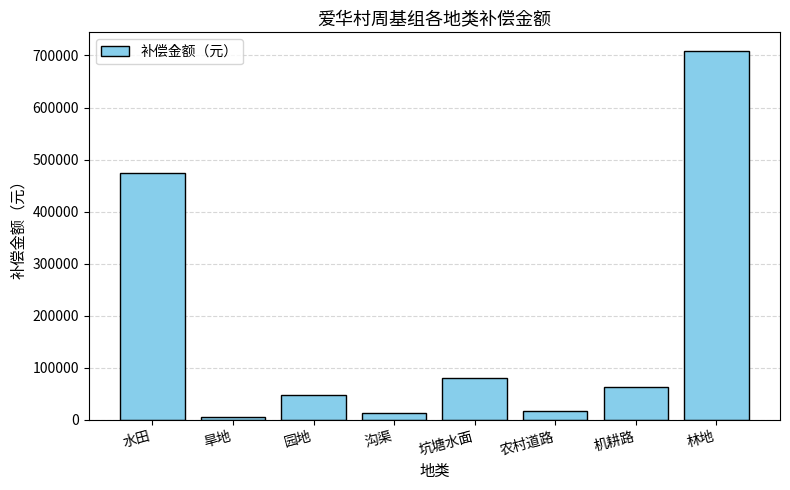

What value does the data have at 园地?

47624.8